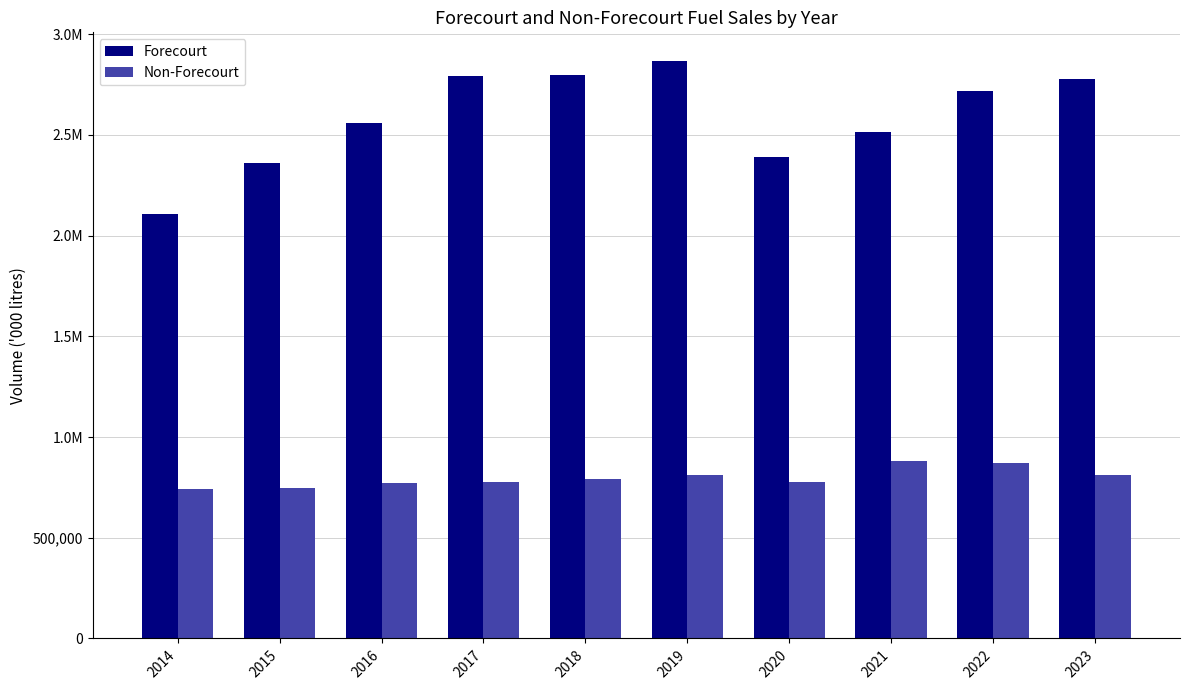

Rank the series by their average value, from highest to lowest.

Forecourt, Non-Forecourt